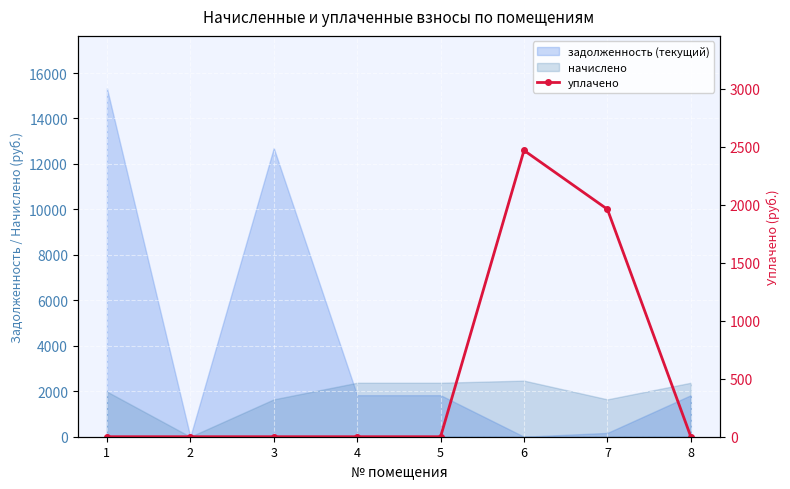

What is the average value?

553.6